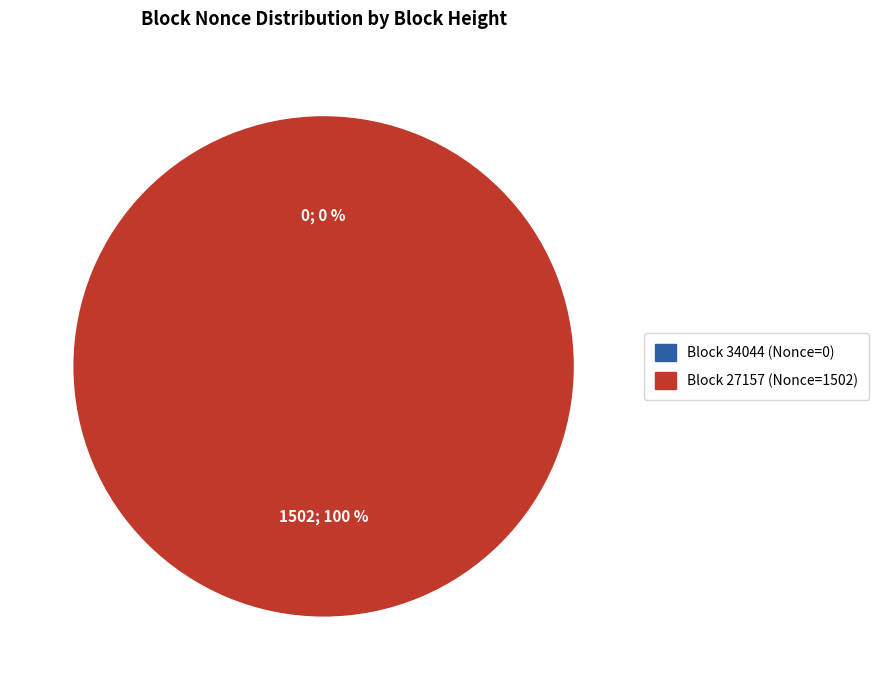

Is there any slice that represents more than half of the pie?

Yes